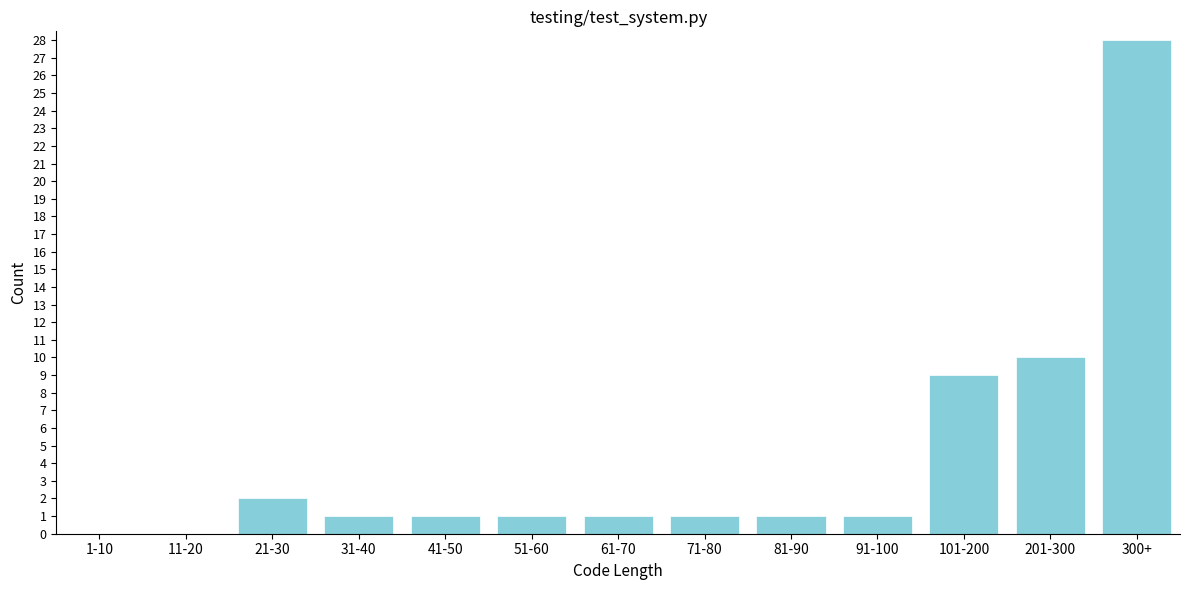

Reading right to left, what are all the values shown in this chart?

300+=28	201-300=10	101-200=9	91-100=1	81-90=1	71-80=1	61-70=1	51-60=1	41-50=1	31-40=1	21-30=2	11-20=0	1-10=0